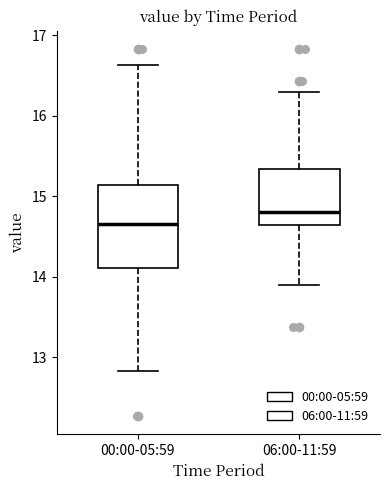

Where does the median line of the box for 00:00-05:59 sit on the y-axis? The values are not printed on the chart, so give them approximately, as read against the axis.

14.7